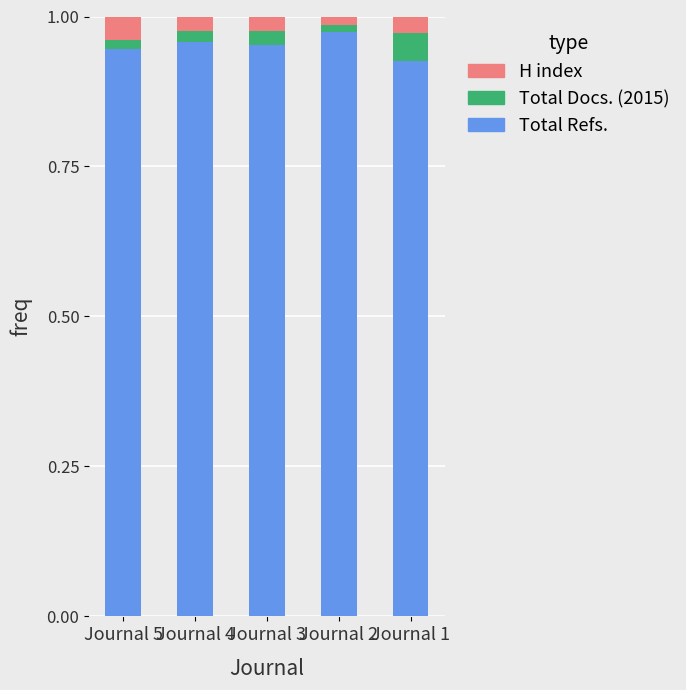

Which category has the lowest value in the Total Refs. series?

Journal 1